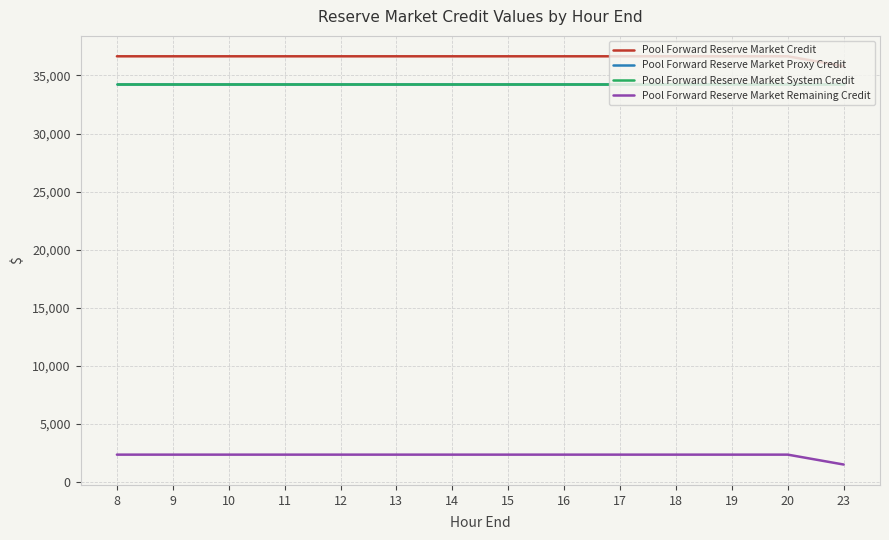

How many lines are shown in the chart?

4